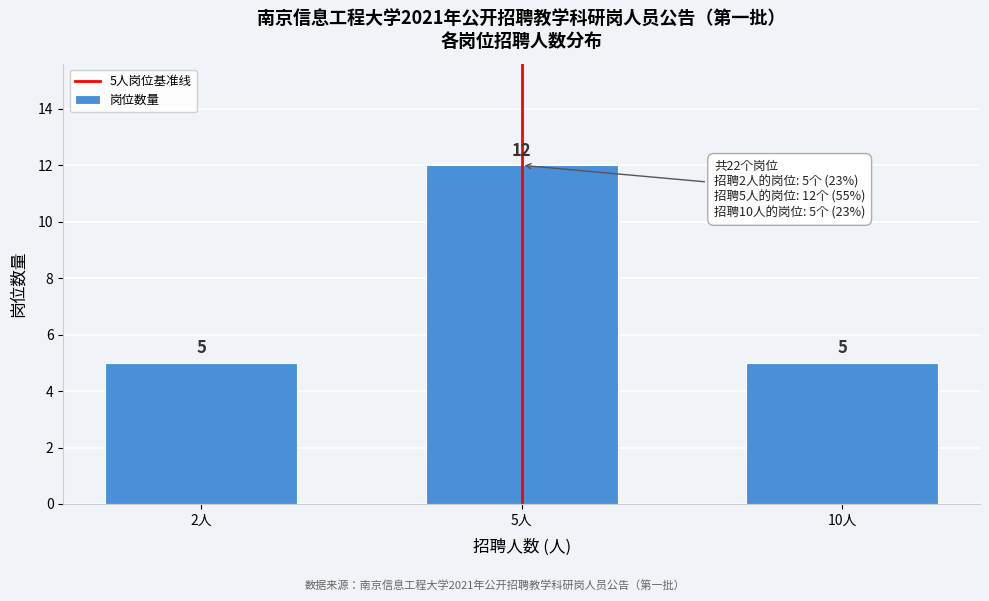

Reading left to right, transcribe all the data shown in this chart.

5	12	5